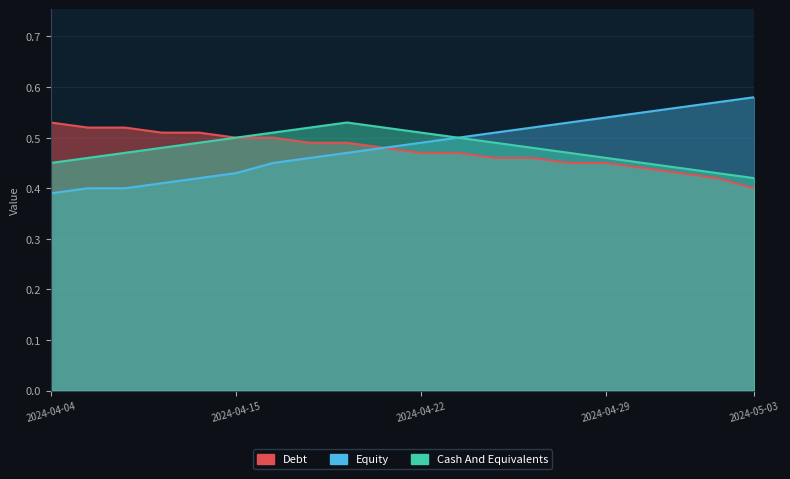

Is the value of Equity at 2024-04-29 greater than the value of Cash And Equivalents at 2024-04-25?

Yes